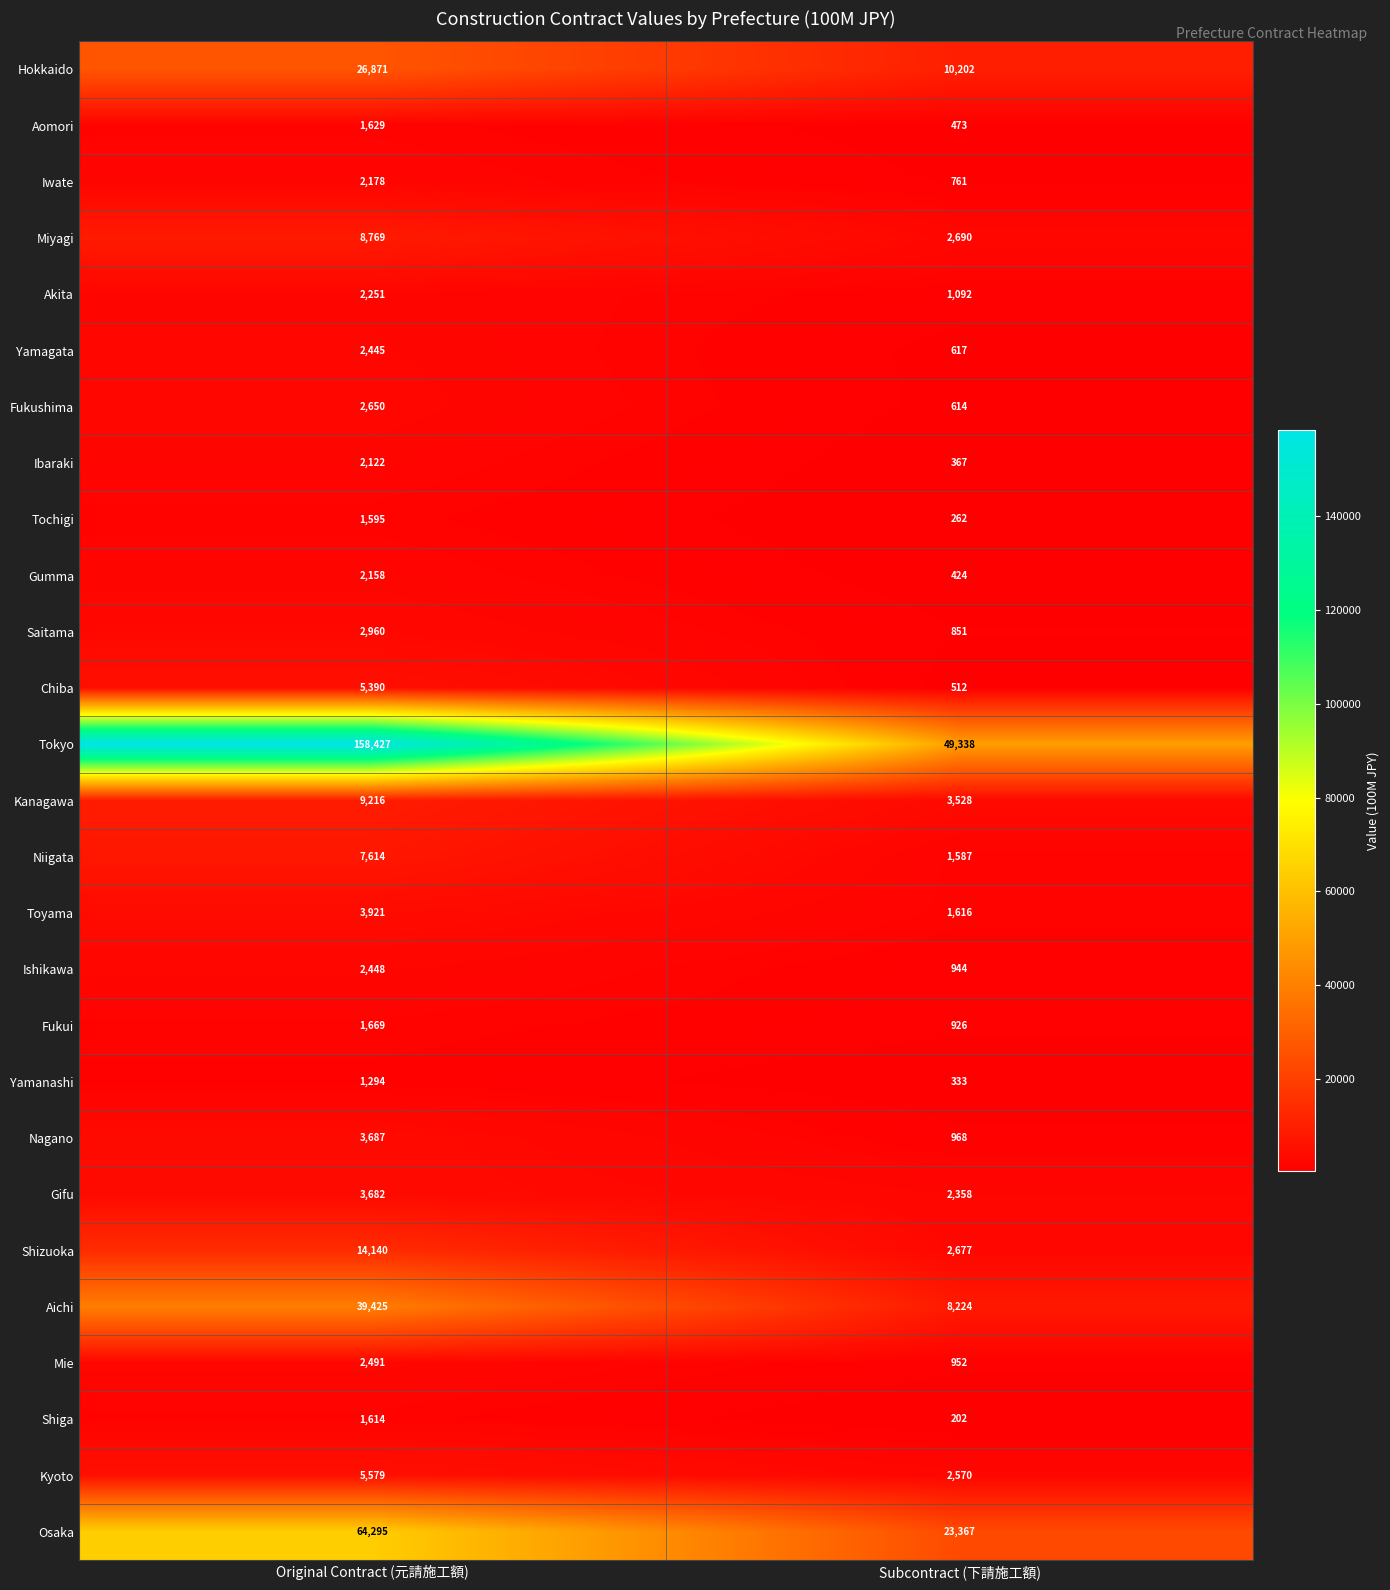

Which series has the largest total across all categories?

Tokyo